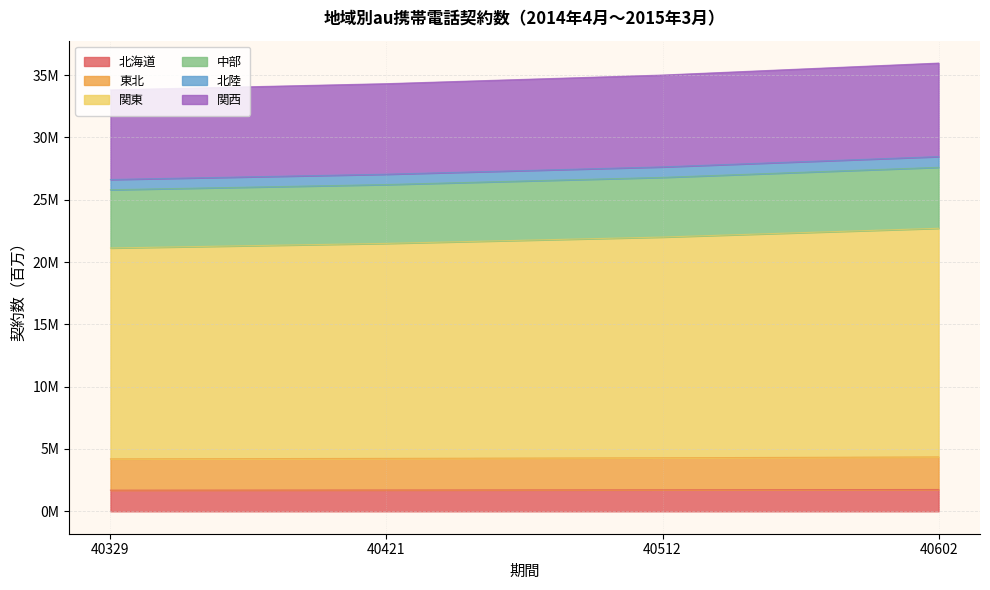

Rank the categories by 関西 value from highest to lowest.

40602, 40512, 40421, 40329